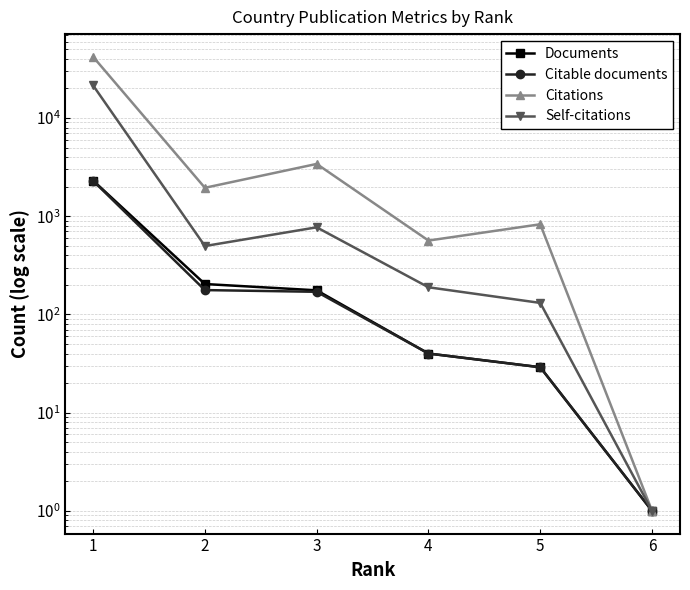

True or false: Self-citations and Citations cross at least once.

False